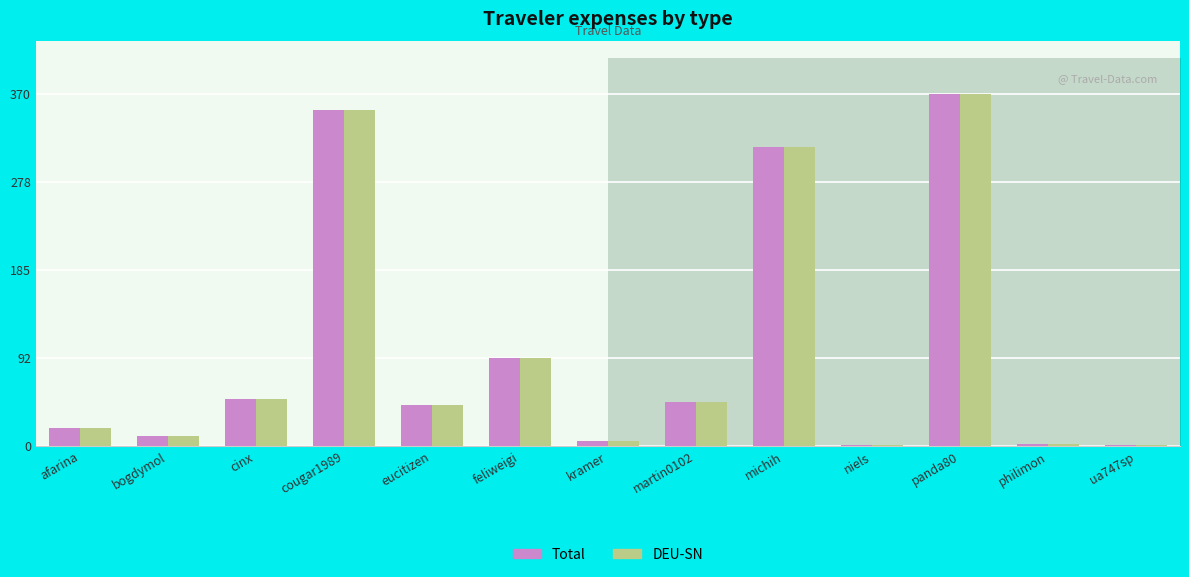

How many values in the DEU-SN series are below 43?

6